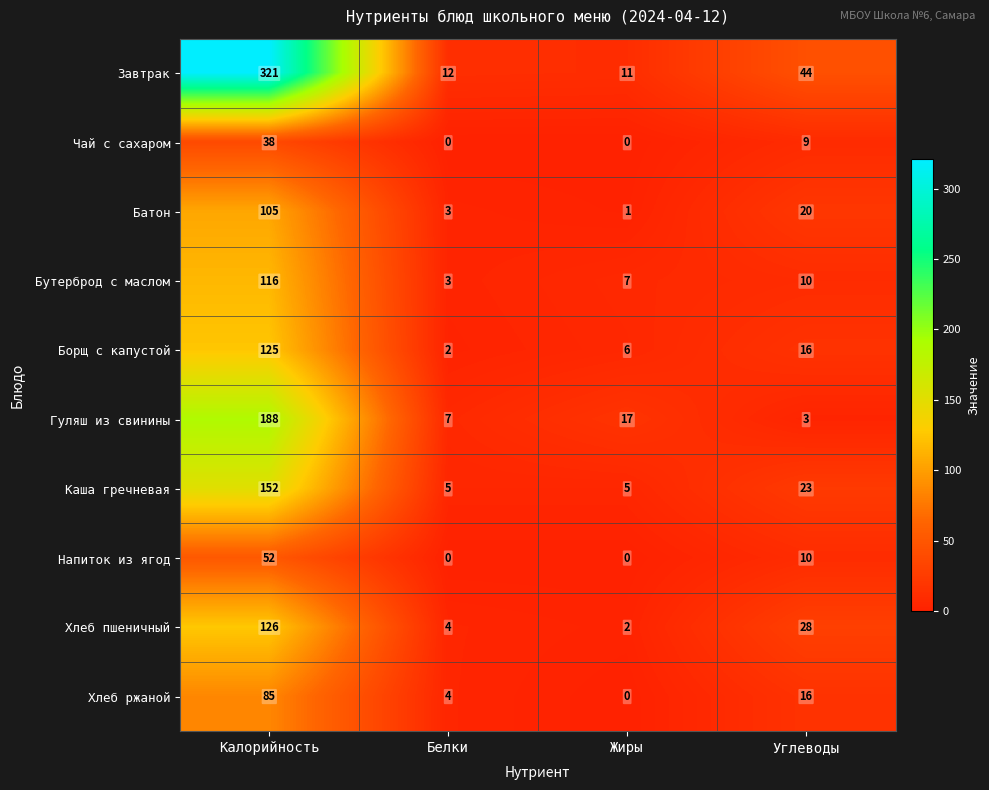

Rank the categories by Завтрак value from highest to lowest.

Калорийность, Углеводы, Белки, Жиры